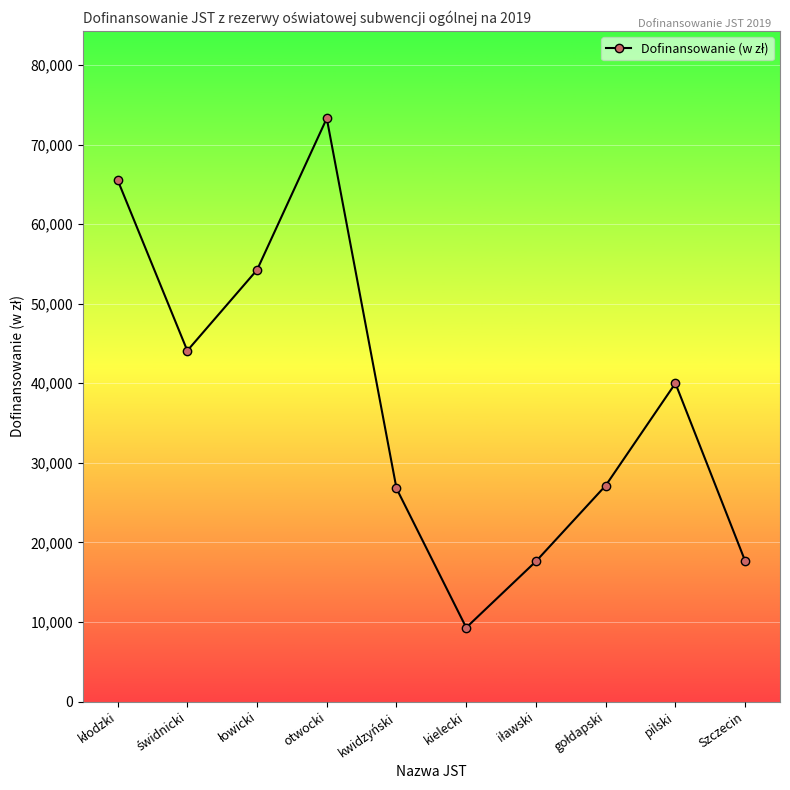

Does the chart have visible grid lines?

Yes